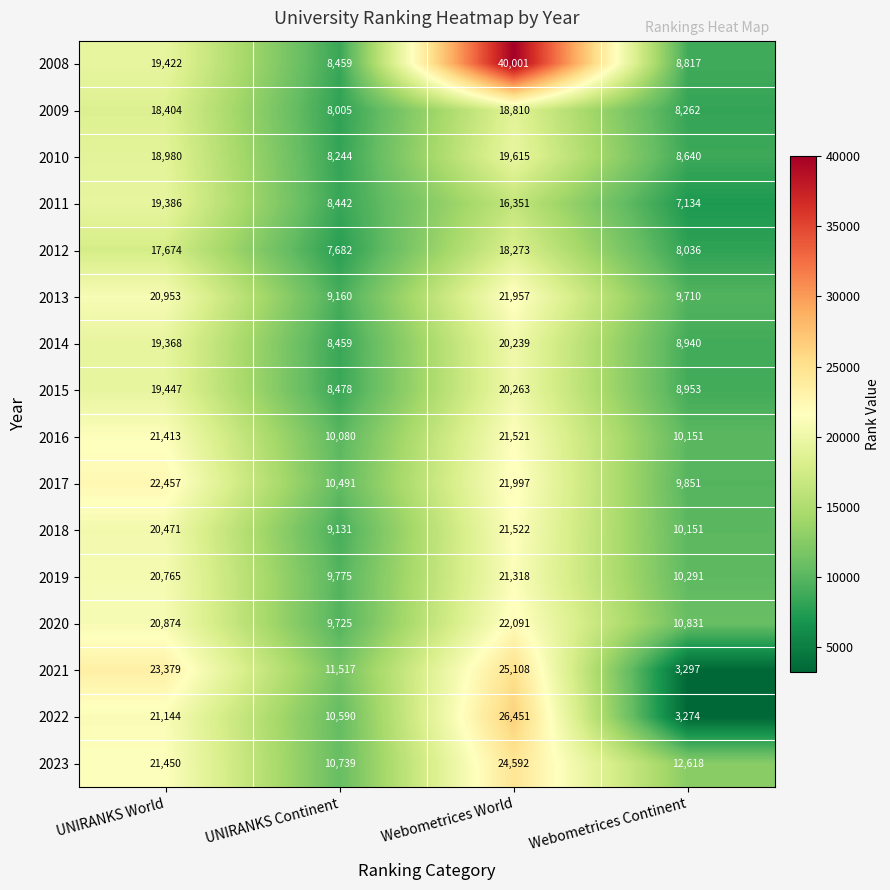

Read the 2011 value at Webometrices Continent, to the nearest 50.

7150